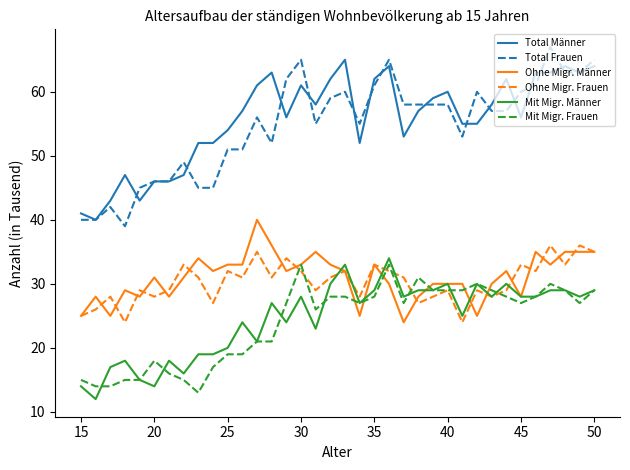

True or false: Ohne Migr. Männer and Total Männer cross at least once.

False